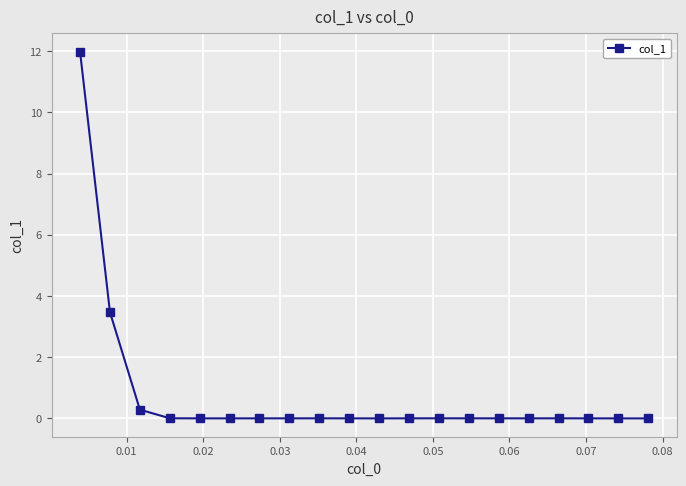

True or false: there are more than 0 points higher than both neighbors.

True